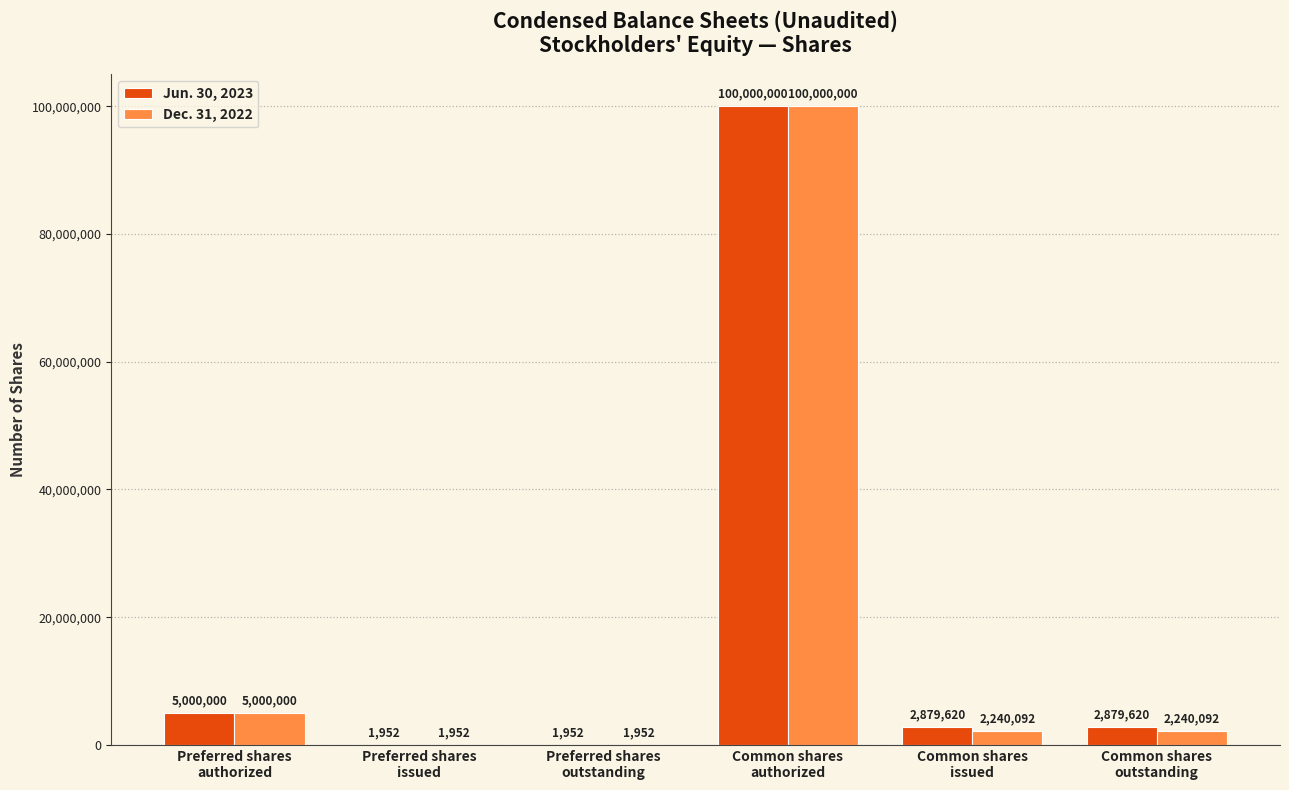

Count the number of categories in the chart.

6